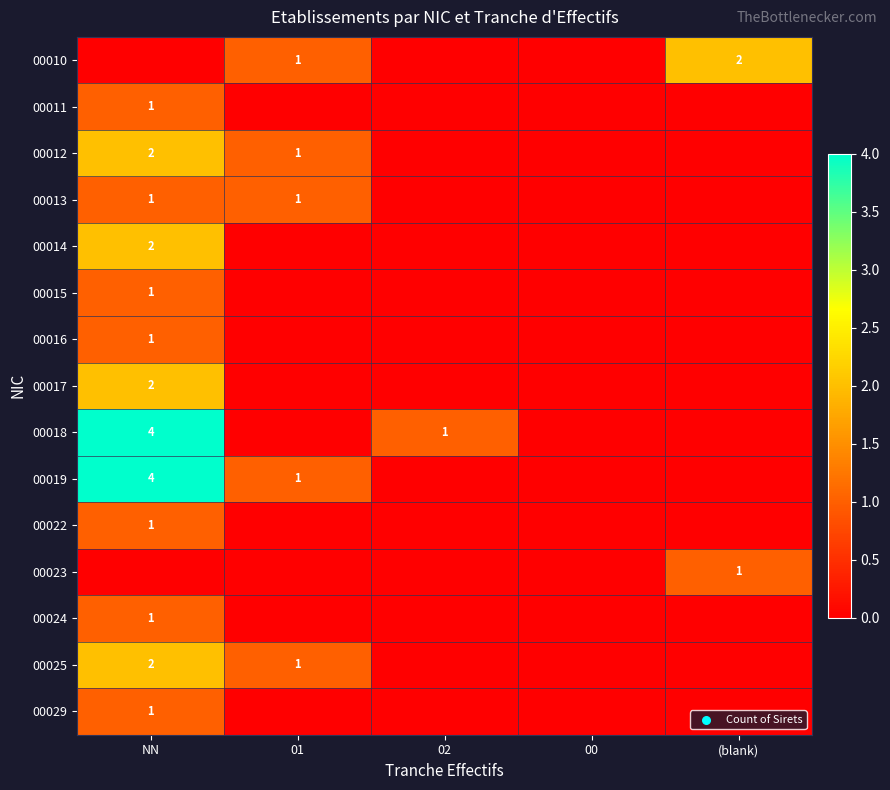

Which has a higher value, 01 or (blank)?

(blank)